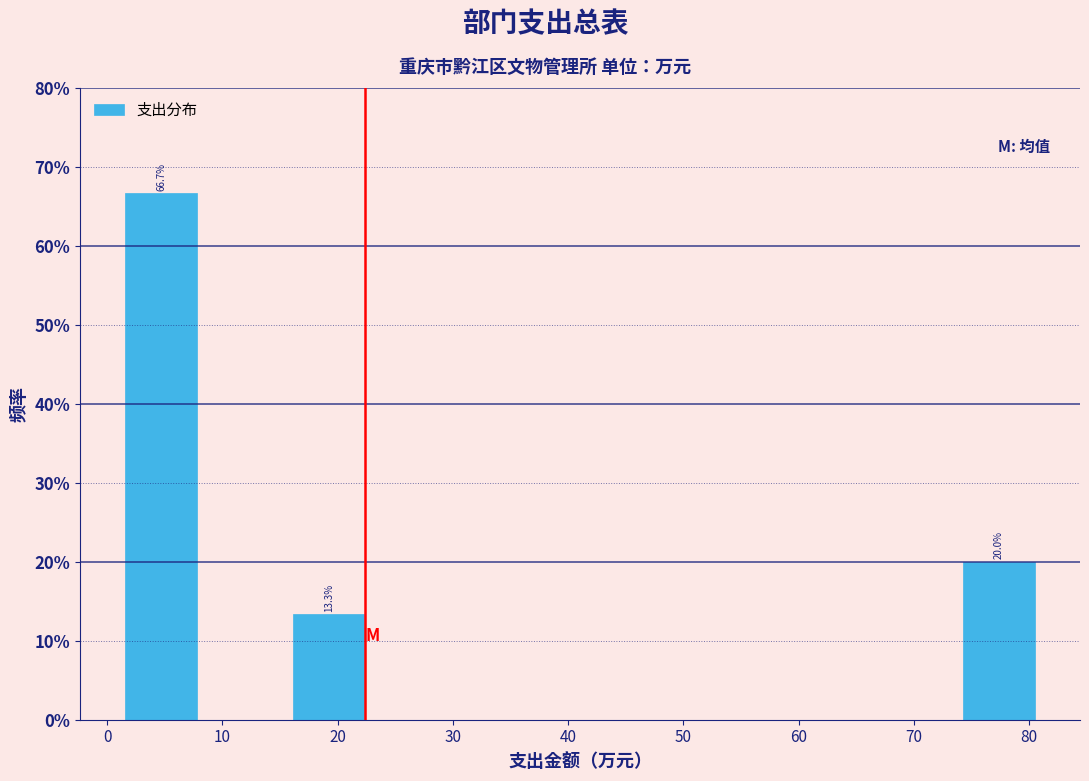

Over which range of the x-axis is the bar tallest?

1 to 8